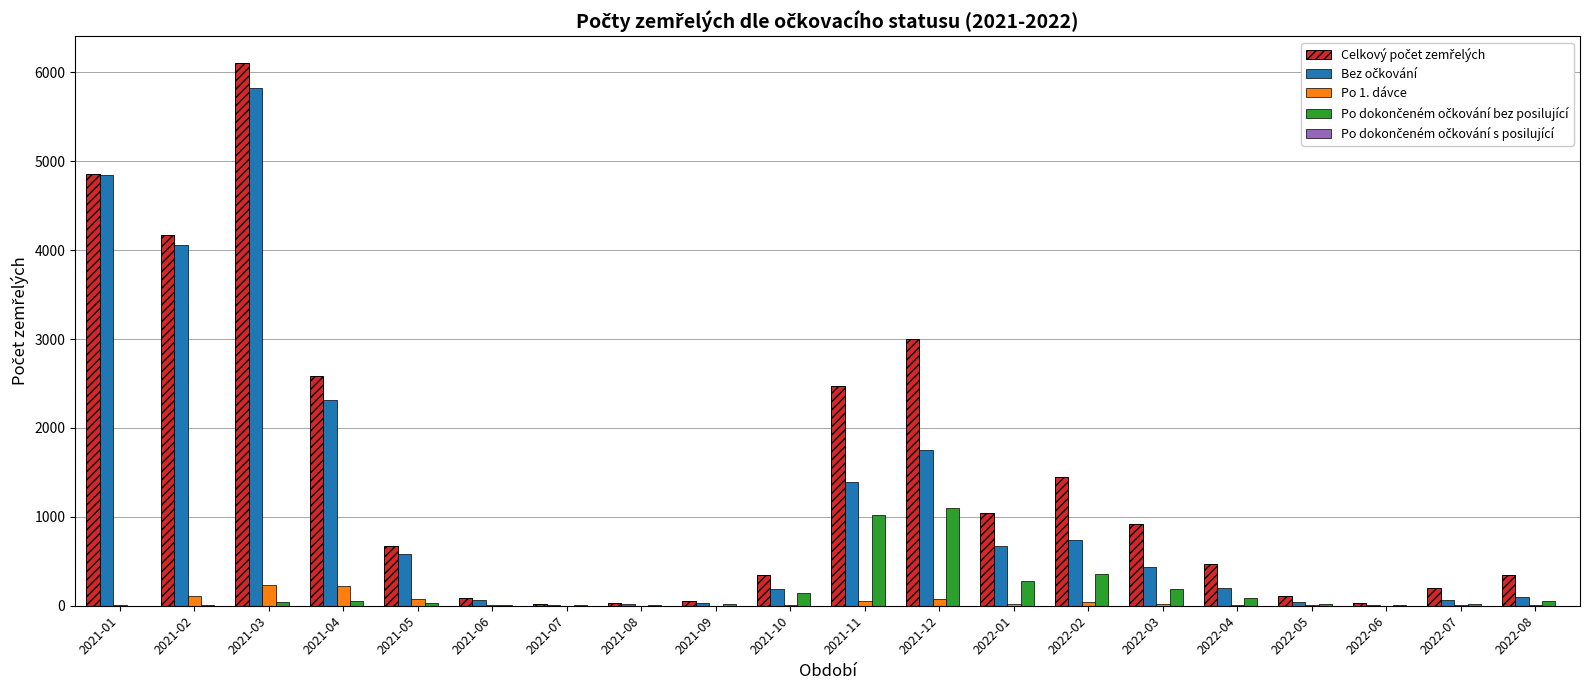

What is the greatest value displayed?

6100